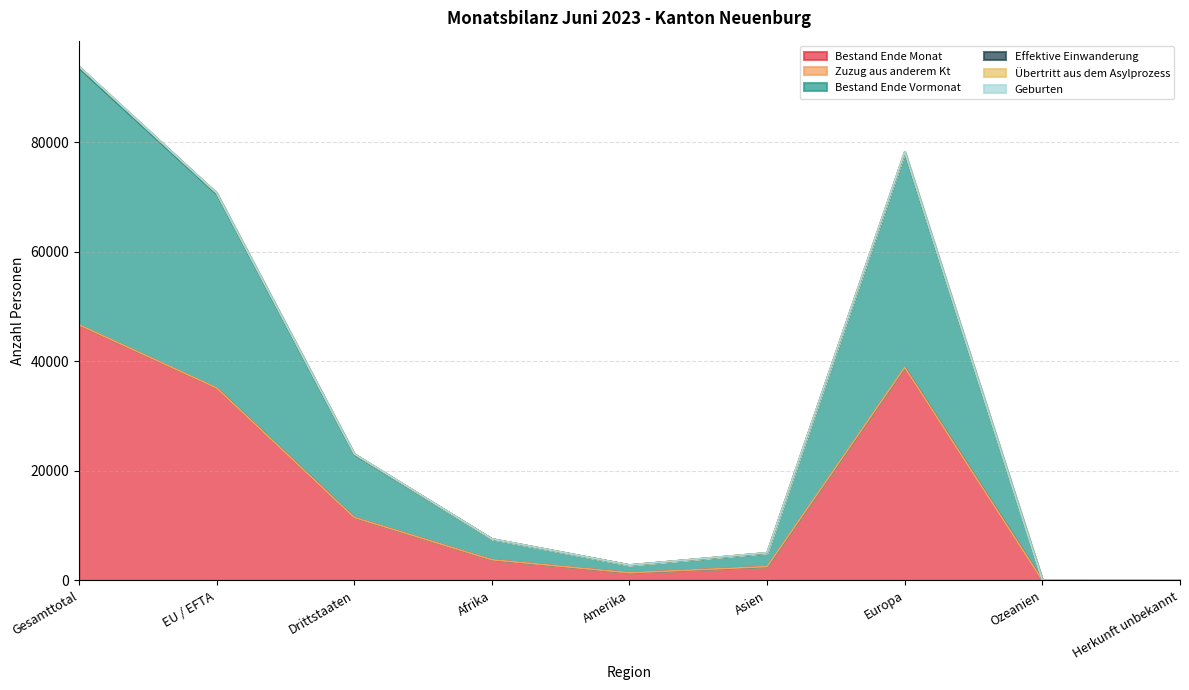

True or false: Bestand Ende Monat has more than 0 points higher than both neighbors.

True